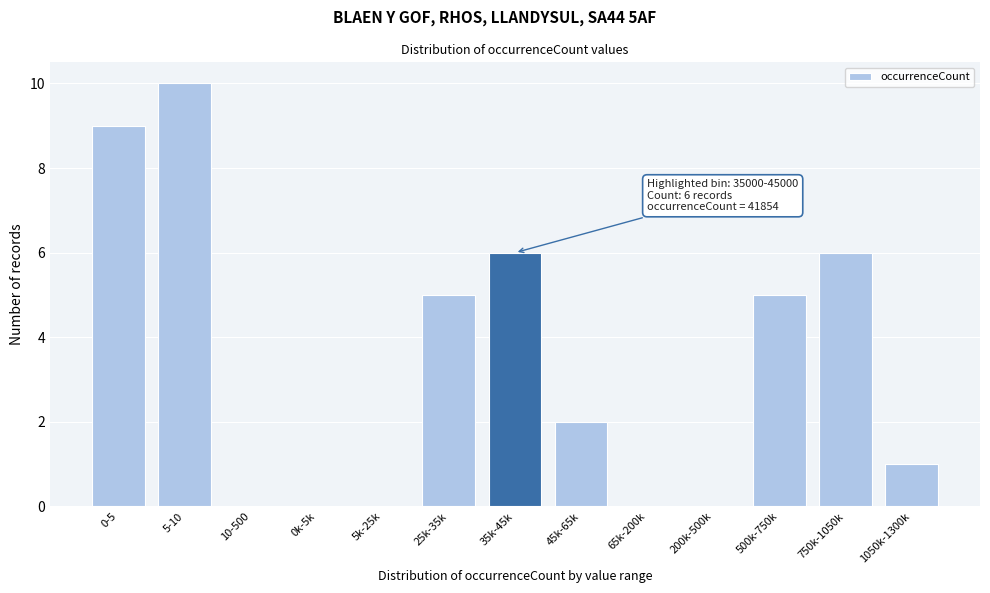

Reading right to left, list all the values displayed in this chart.

1050k-1300k=1	750k-1050k=6	500k-750k=5	200k-500k=0	65k-200k=0	45k-65k=2	35k-45k=6	25k-35k=5	5k-25k=0	0k-5k=0	10-500=0	5-10=10	0-5=9